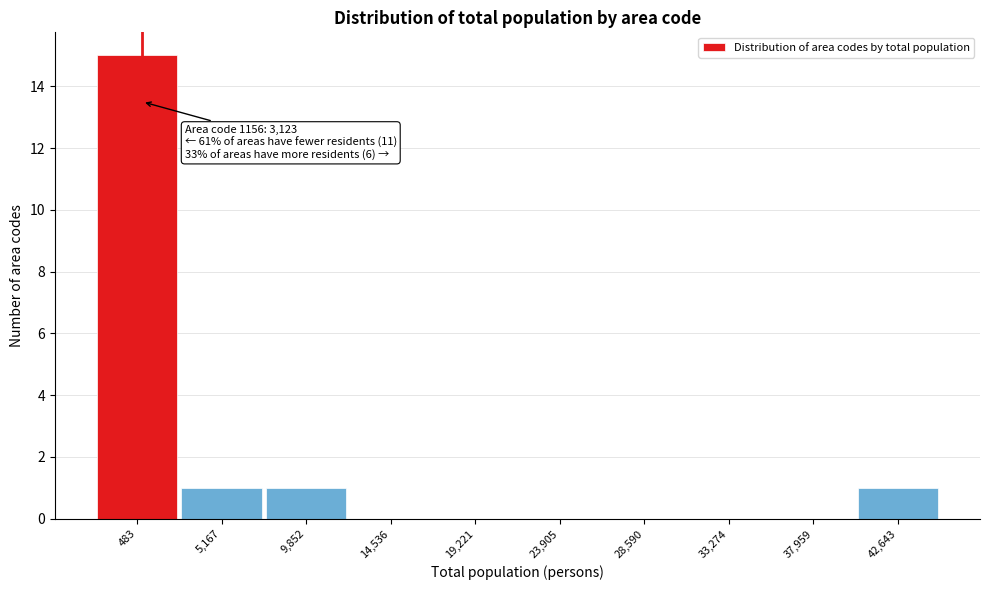

Reading left to right, what are all the values shown in this chart?

483=15	5,167=1	9,852=1	14,536=0	19,221=0	23,905=0	28,590=0	33,274=0	37,959=0	42,643=1